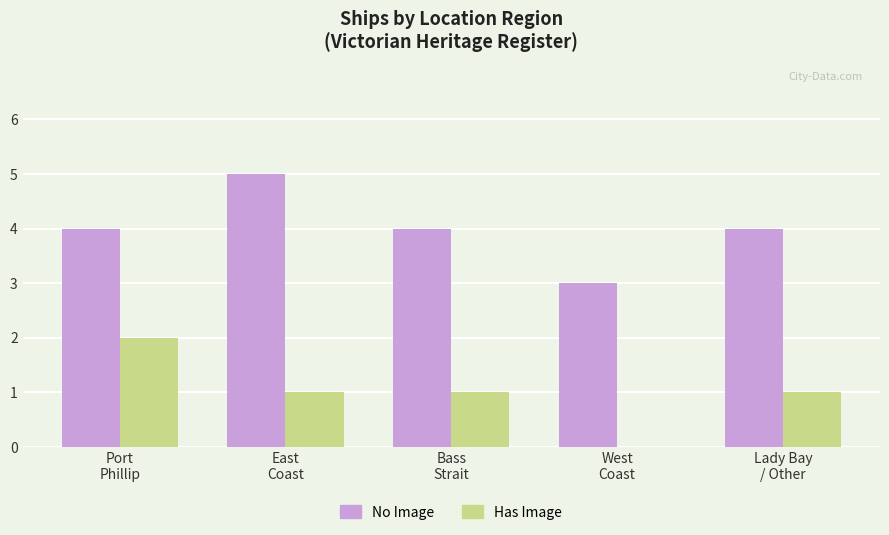

Which series changed the most between Port
Phillip and West
Coast?

Has Image